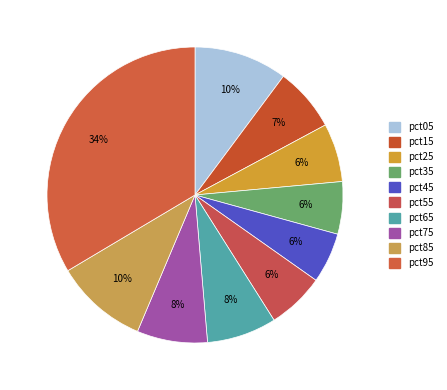

What is the largest slice in the pie chart?

pct95